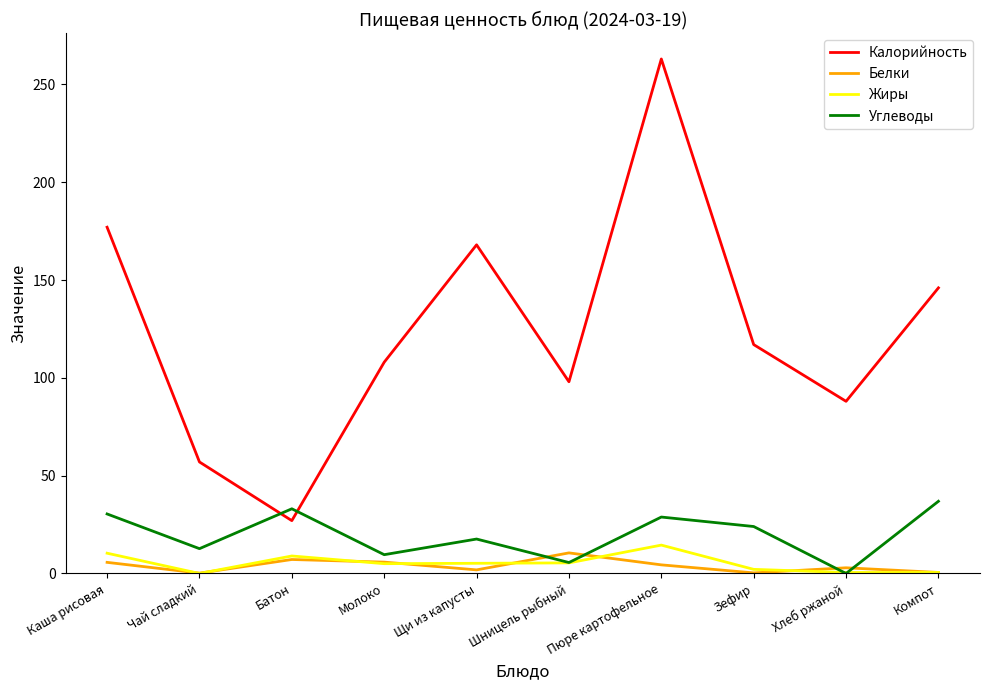

At which category is the sum across all series the highest?

Пюре картофельное